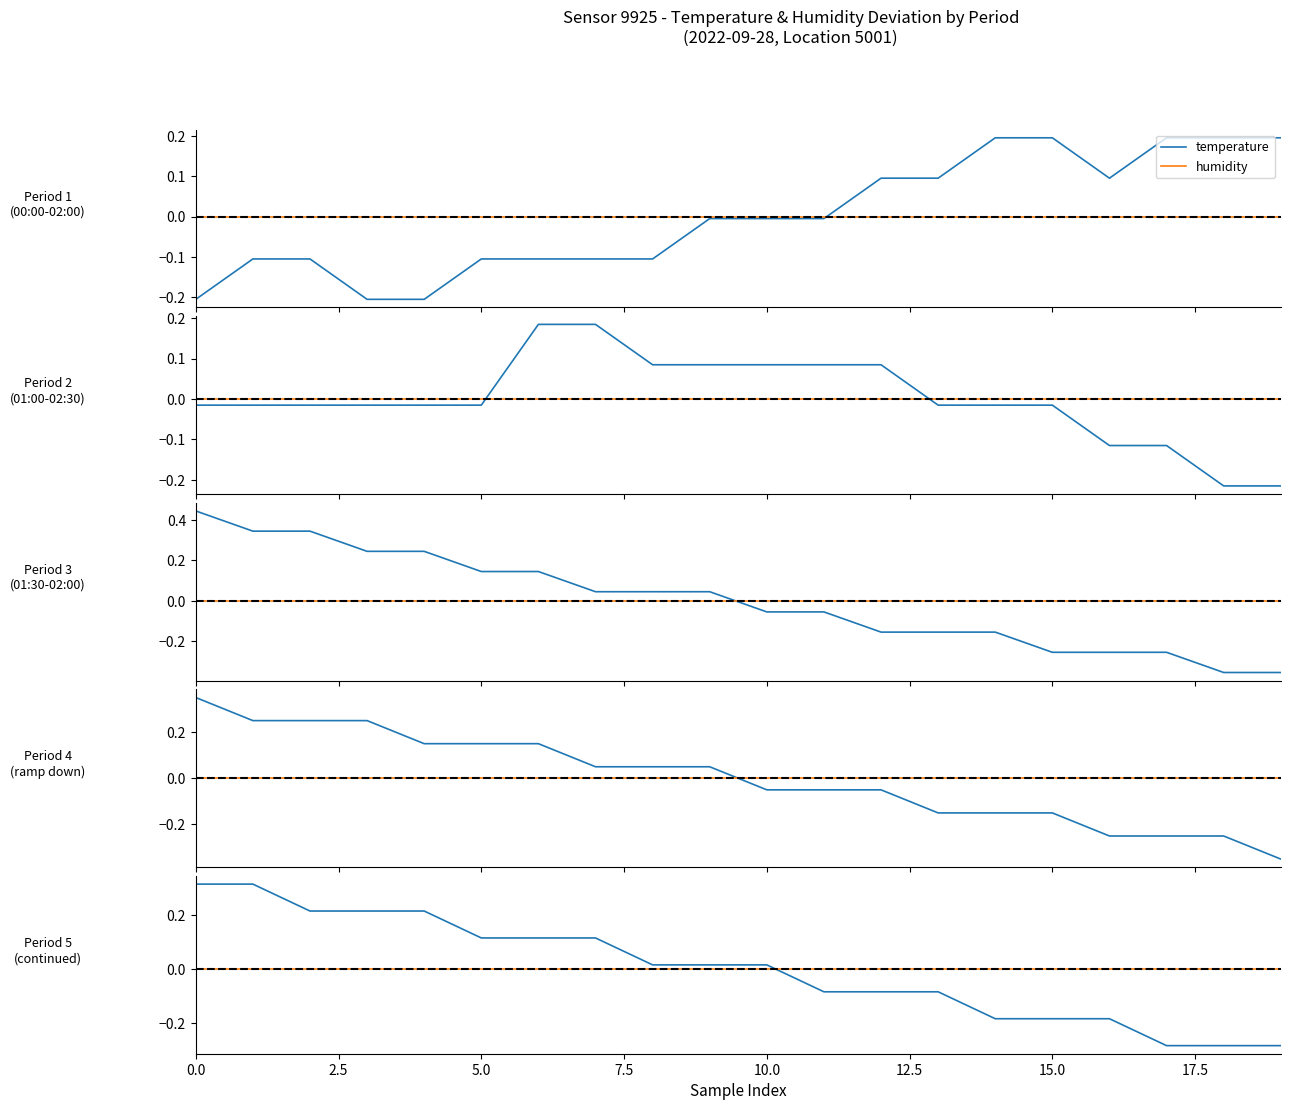

True or false: temperature has more than 2 points higher than both neighbors.

False